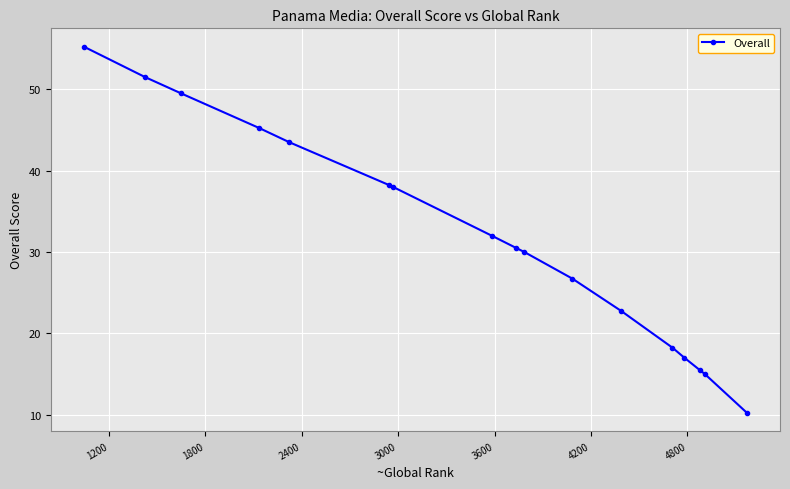

What is the difference between the second highest and second lowest values?

36.5